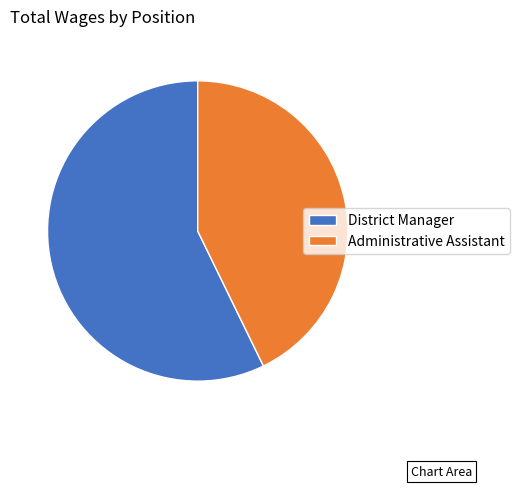

Is there a majority slice in this chart?

Yes